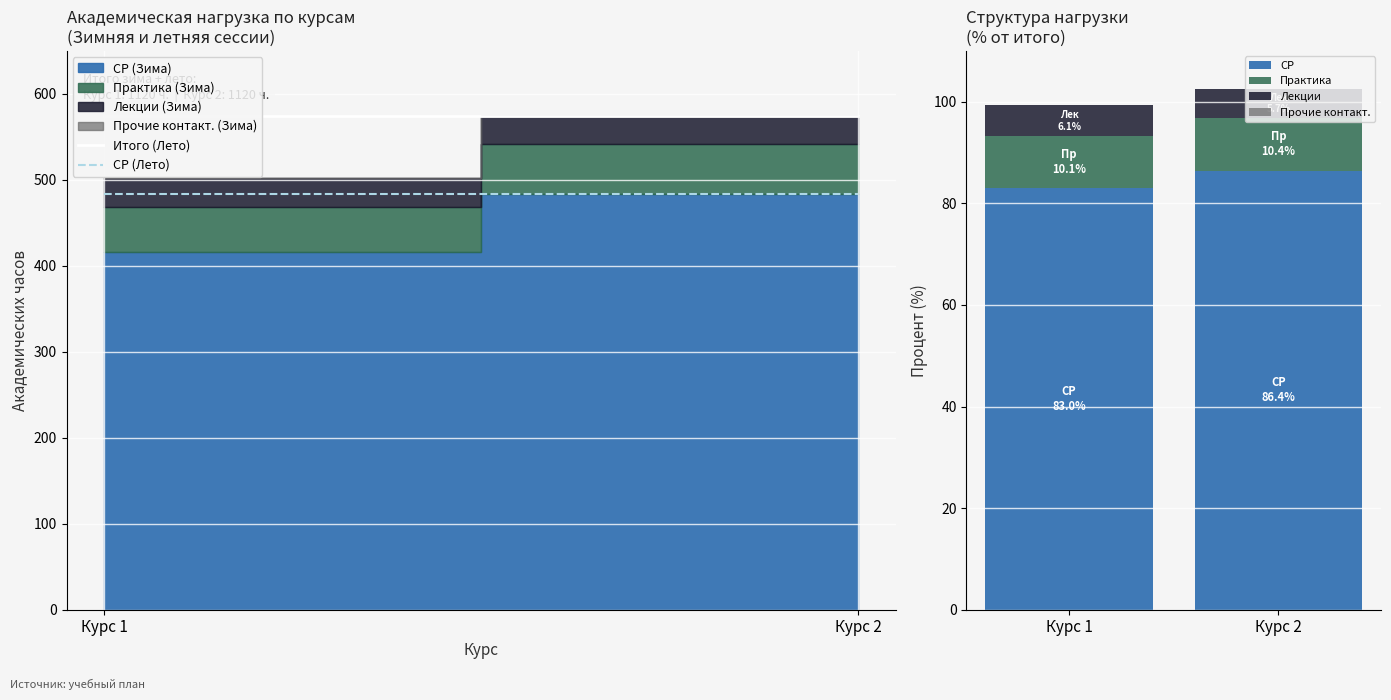

At which label does СР reach its peak?

Курс 2